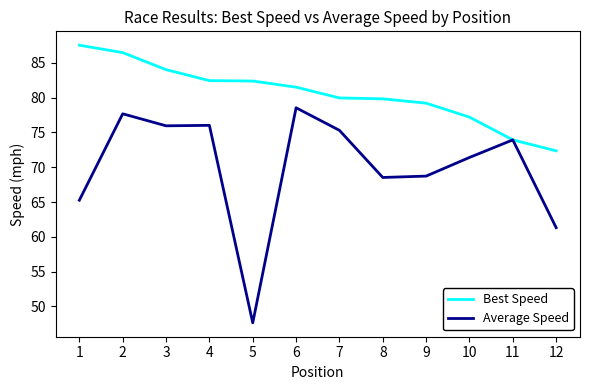

Which series has the largest range (max minus min)?

Average Speed